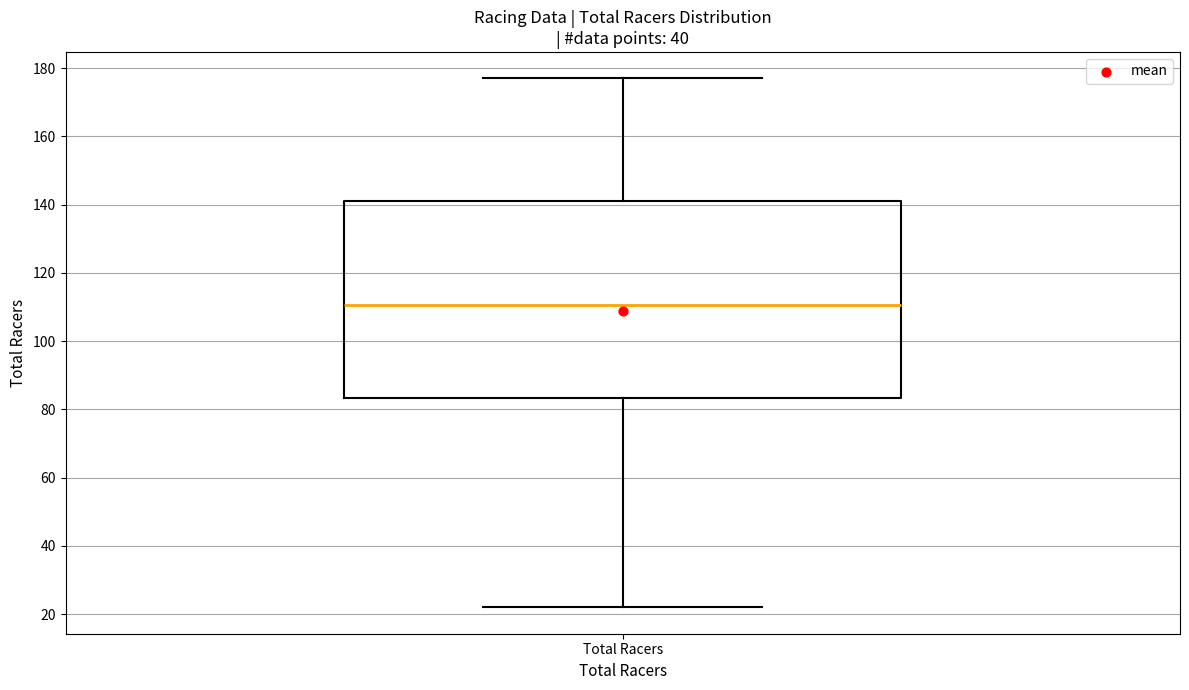

Transcribe this box plot: give where the median line is, the range the box spans, and where the two whiskers end, as read against the y-axis. The values are not printed on the chart, so give them approximately, as read against the axis.

median 110, box 84 to 142, whiskers 22 to 178